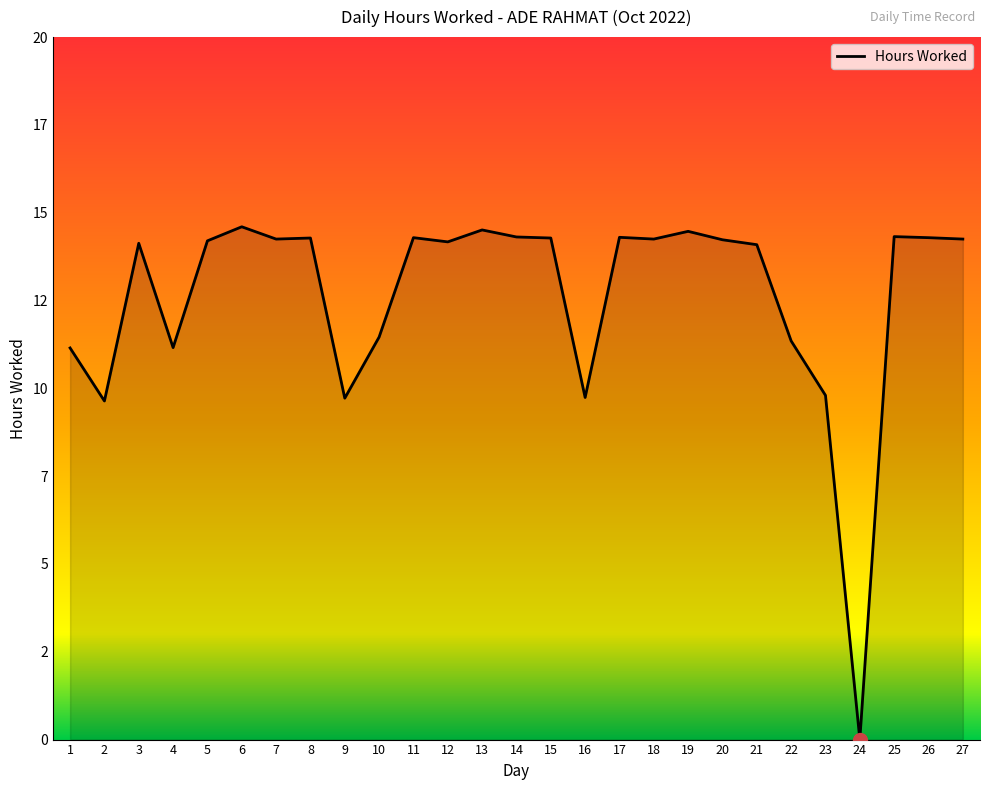

Reading left to right, what are all the values shown in this chart?

1=11.2	2=9.6	3=14.1	4=11.2	5=14.2	6=14.6	7=14.2	8=14.3	9=9.7	10=11.5	11=14.3	12=14.2	13=14.5	14=14.3	15=14.3	16=9.7	17=14.3	18=14.2	19=14.5	20=14.2	21=14.1	22=11.3	23=9.8	24=0.0	25=14.3	26=14.3	27=14.2